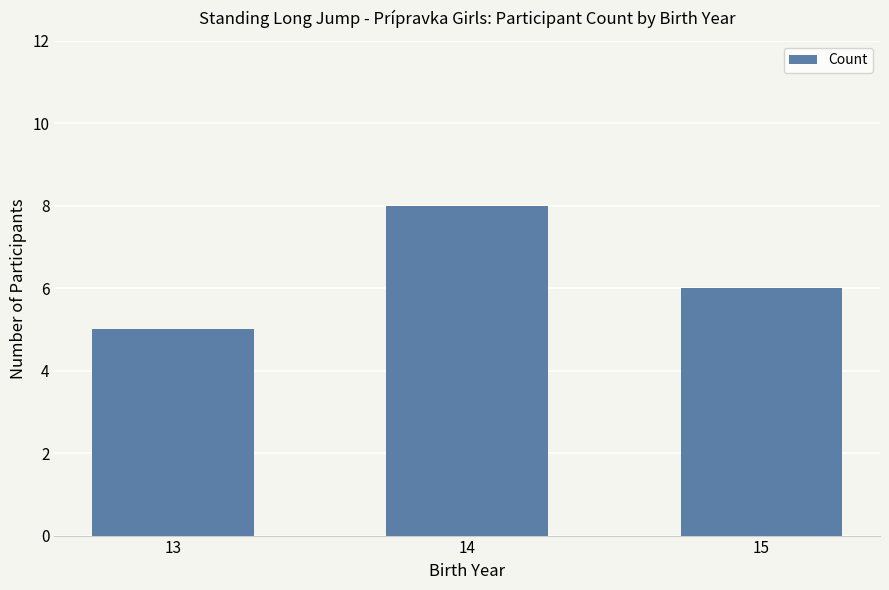

The chart shows a value of 4 at 14. True or false?

False